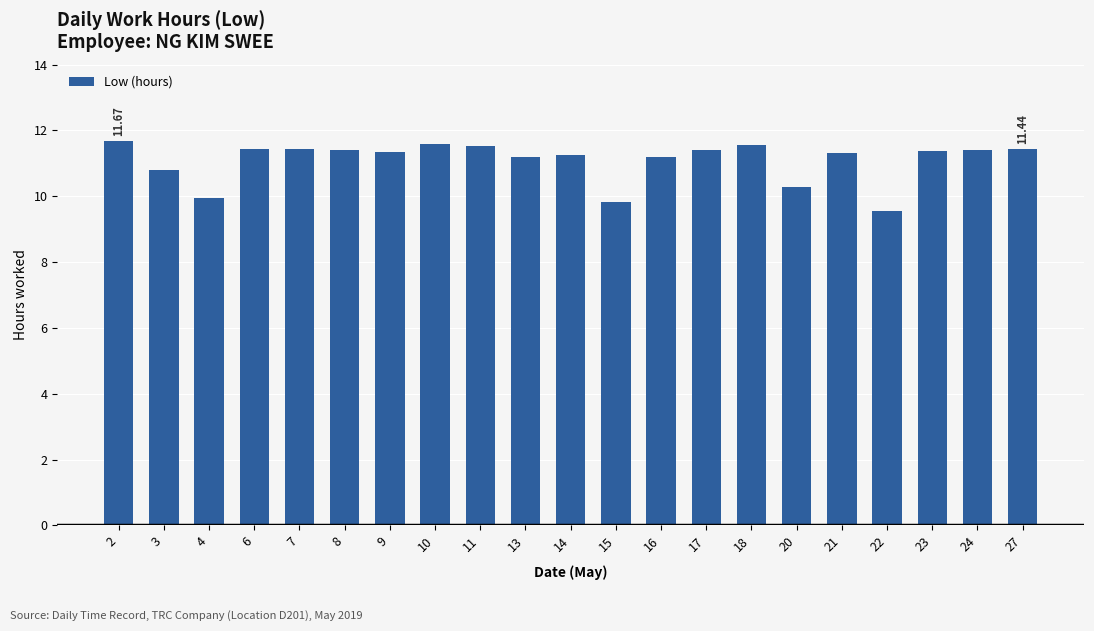

The chart shows a value of 11.3 at 14. True or false?

True